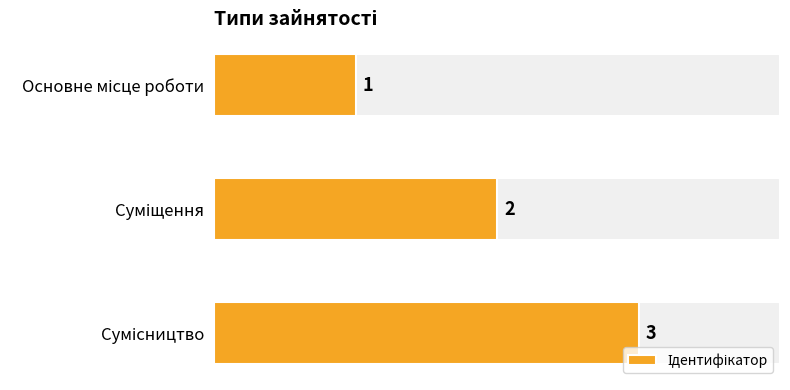

What is the sum of all values?

6